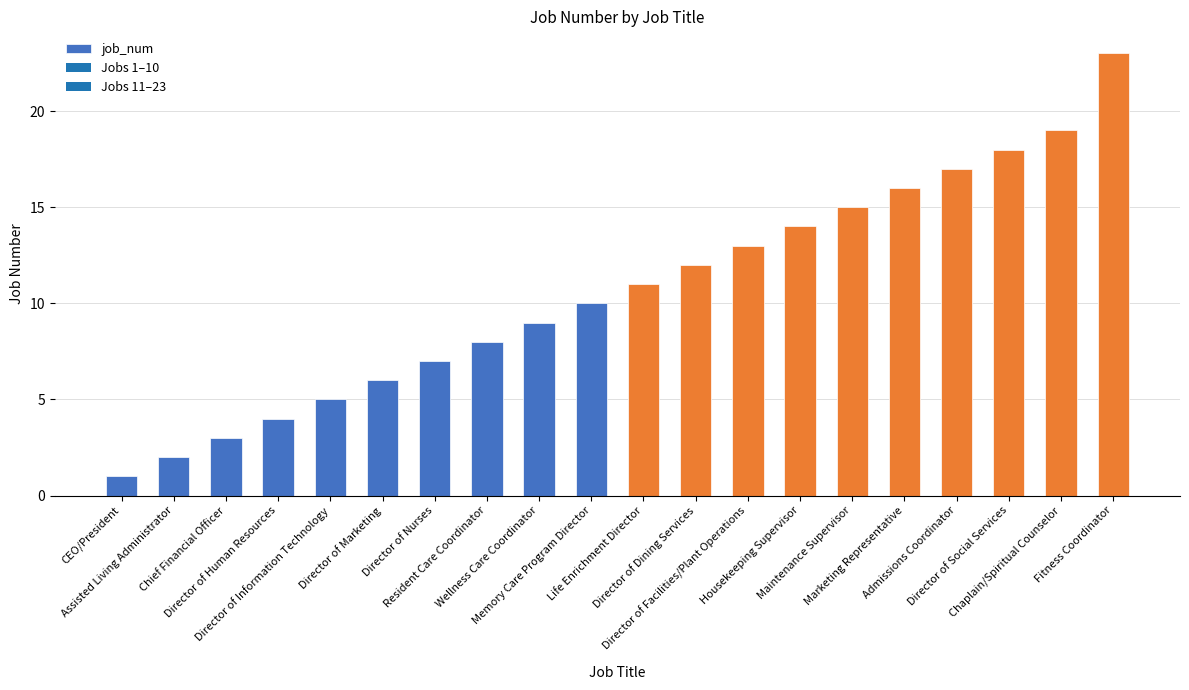

Rank the categories by value from lowest to highest.

CEO/President, Assisted Living Administrator, Chief Financial Officer, Director of Human Resources, Director of Information Technology, Director of Marketing, Director of Nurses, Resident Care Coordinator, Wellness Care Coordinator, Memory Care Program Director, Life Enrichment Director, Director of Dining Services, Director of Facilities/Plant Operations, Housekeeping Supervisor, Maintenance Supervisor, Marketing Representative, Admissions Coordinator, Director of Social Services, Chaplain/Spiritual Counselor, Fitness Coordinator